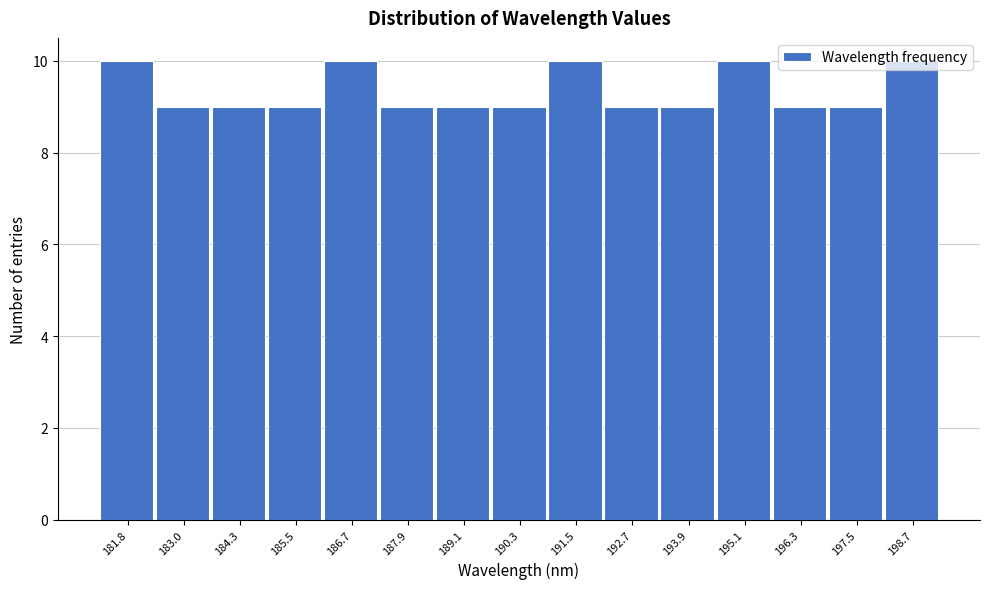

What is the change in value from 183.0 to 195.1?

+1